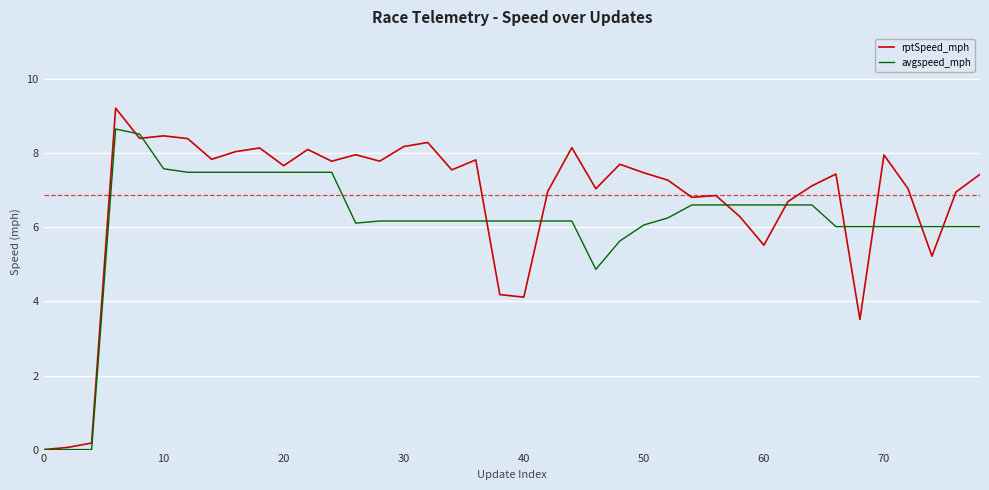

Which series has the widest spread of values?

rptSpeed_mph